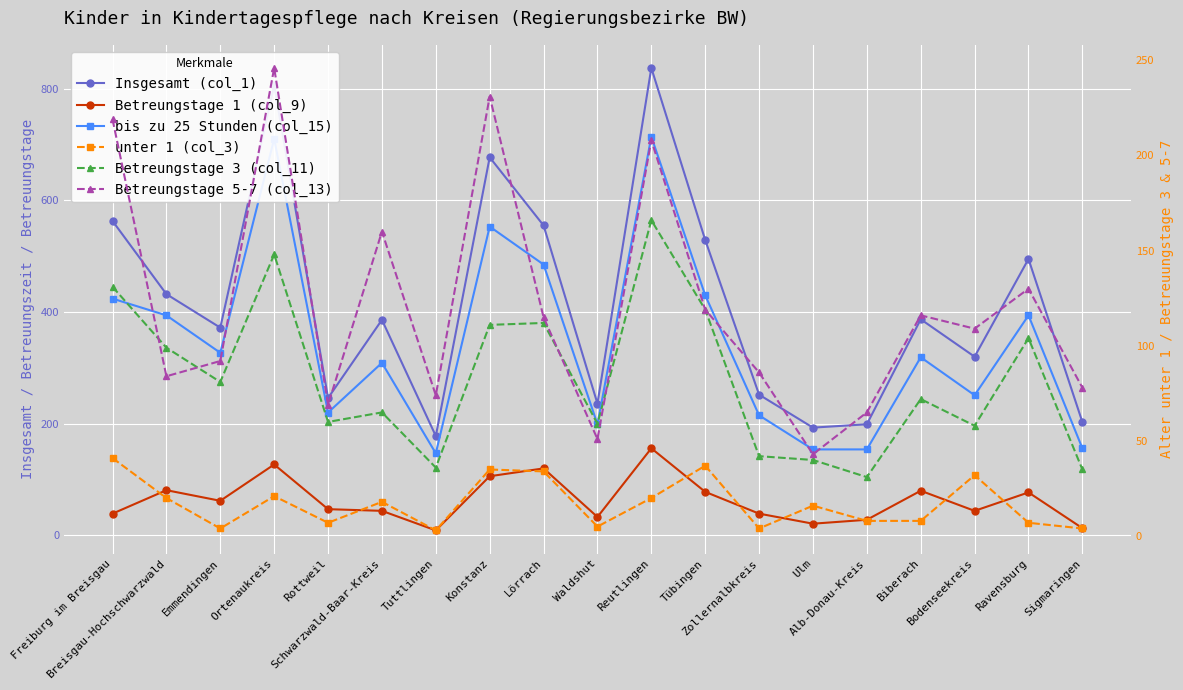

The Betreungstage 1 (col_9) series shows 13 at Sigmaringen. True or false?

True